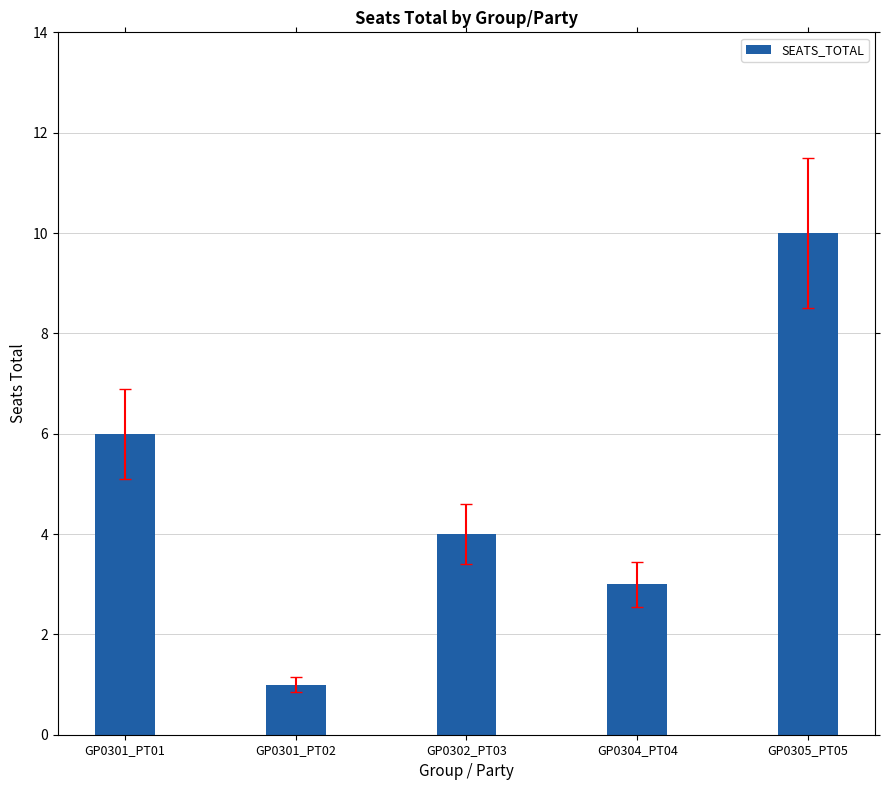

Which category has the lowest value across all series?

GP0301_PT02